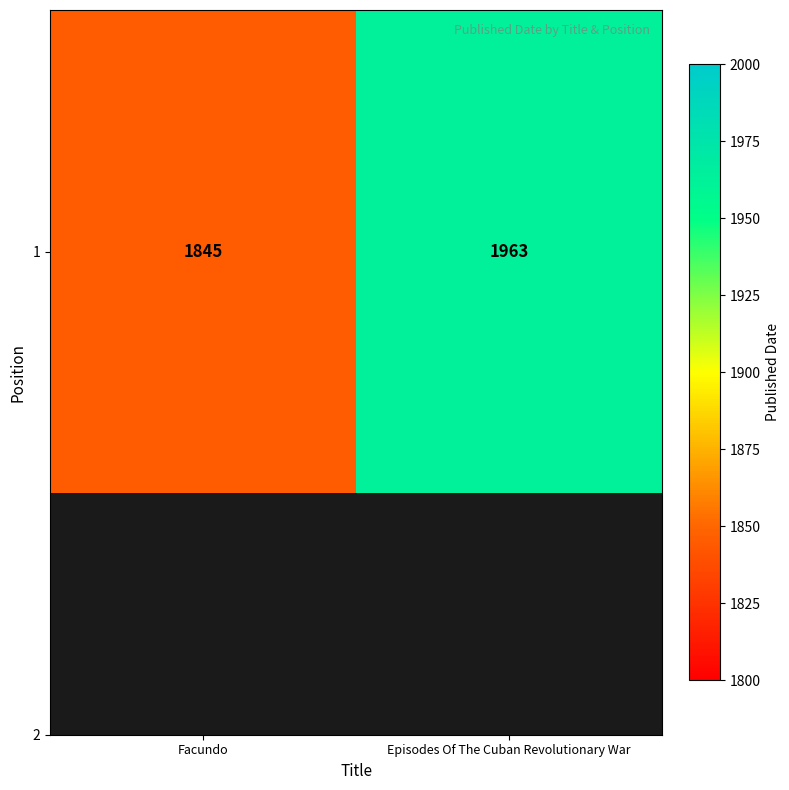

What is the minimum value shown in the chart?

1845